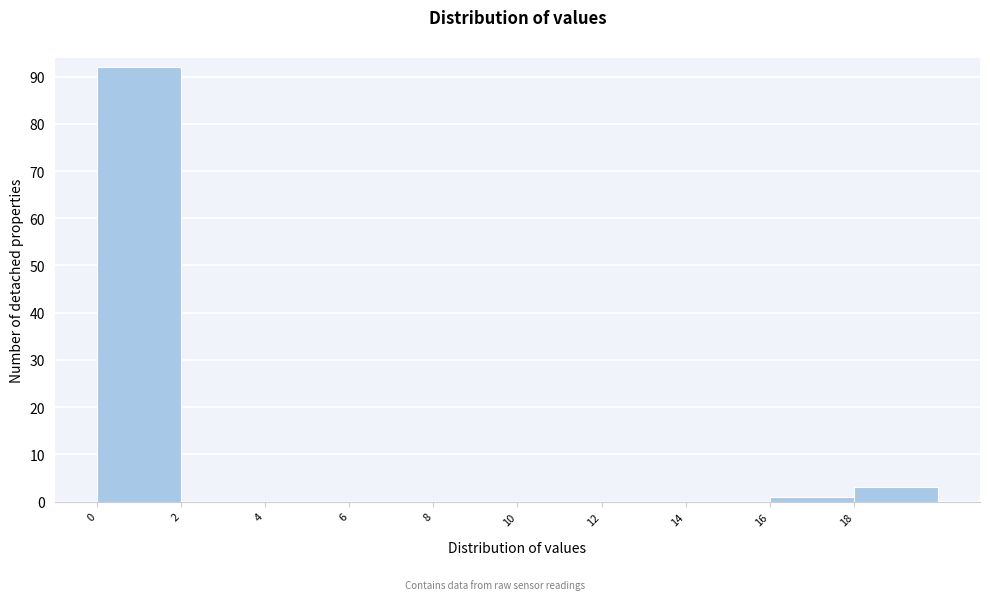

How tall is the bar that spans 18 to 20 on the x-axis? The values are not printed on the chart, so give them approximately, as read against the axis.

3